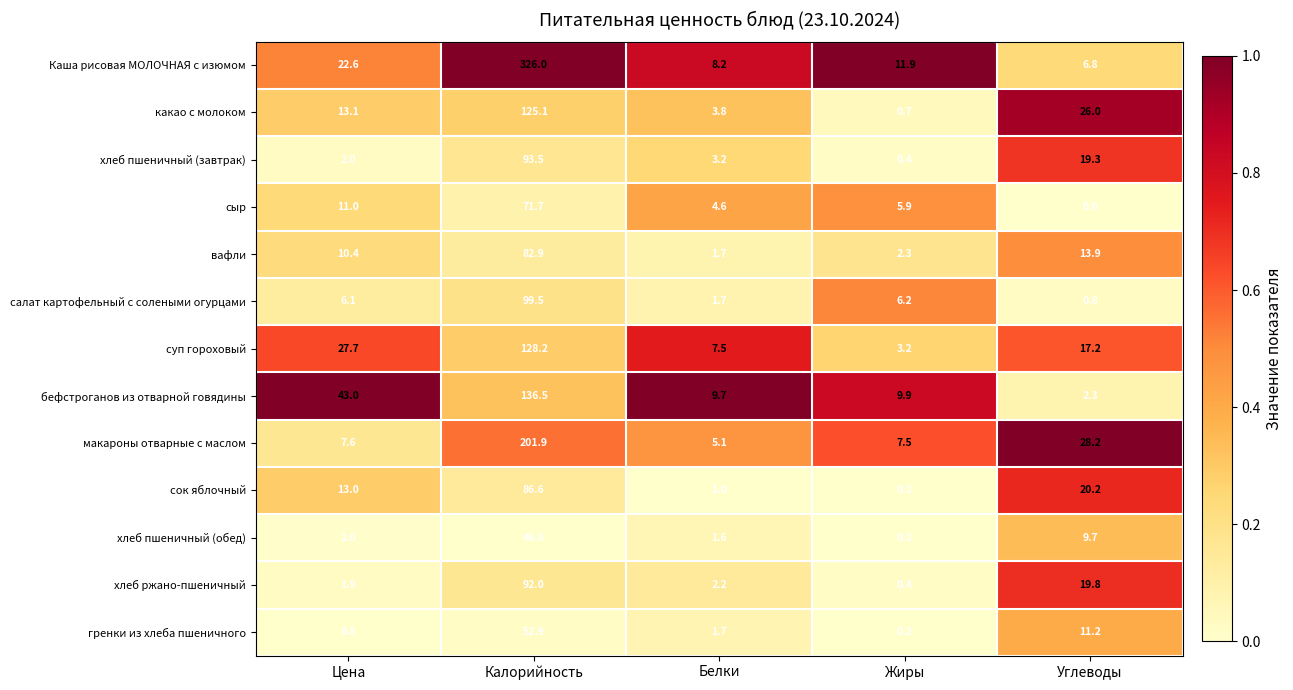

Count the number of data series in this chart.

13